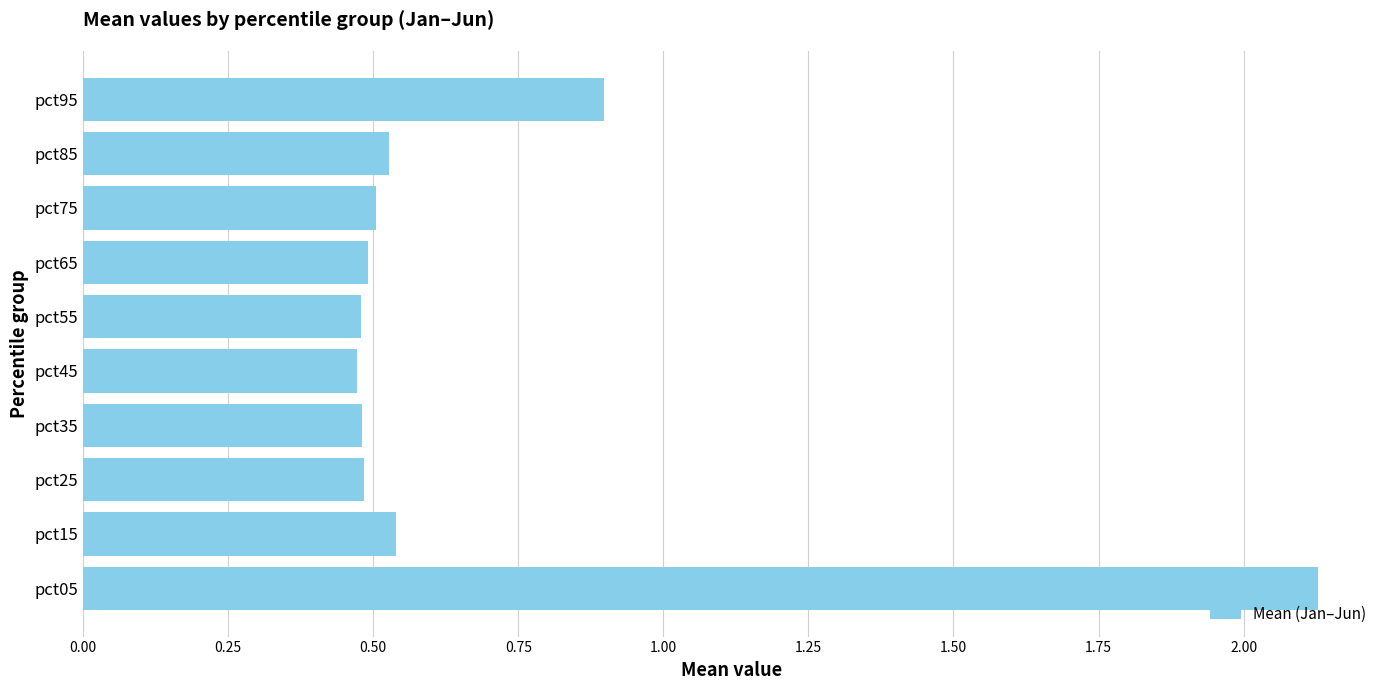

At which label is the value closest to 1?

pct95